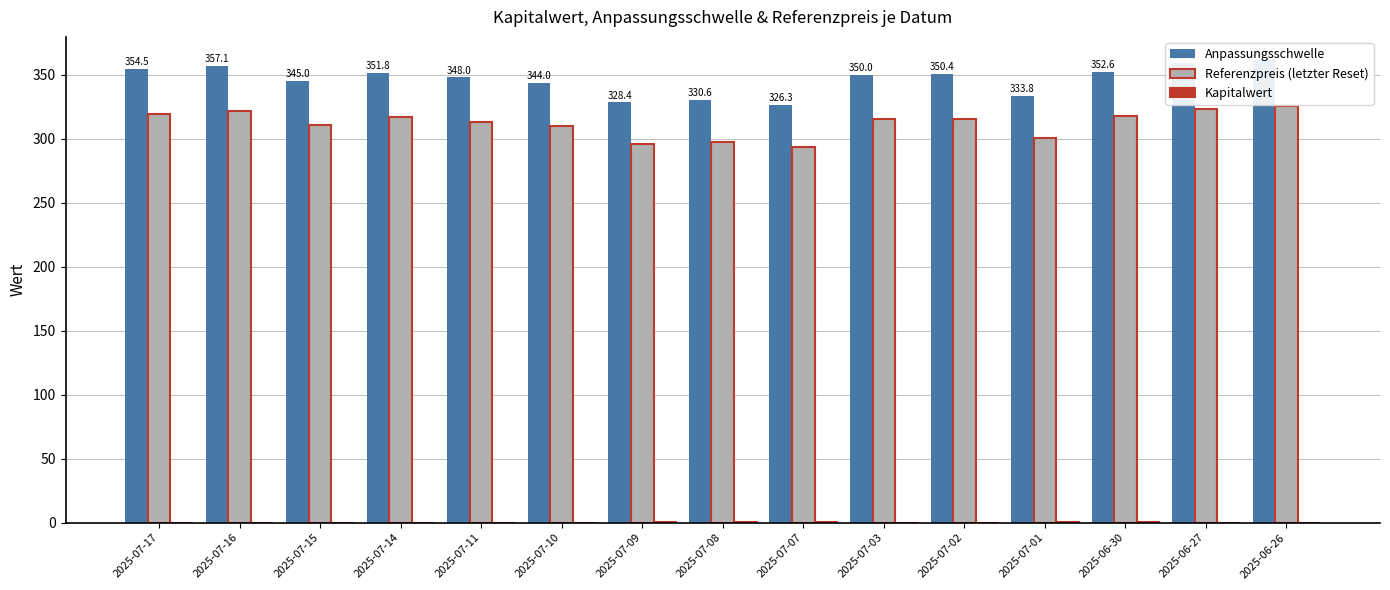

How many bars are there in each group?

3